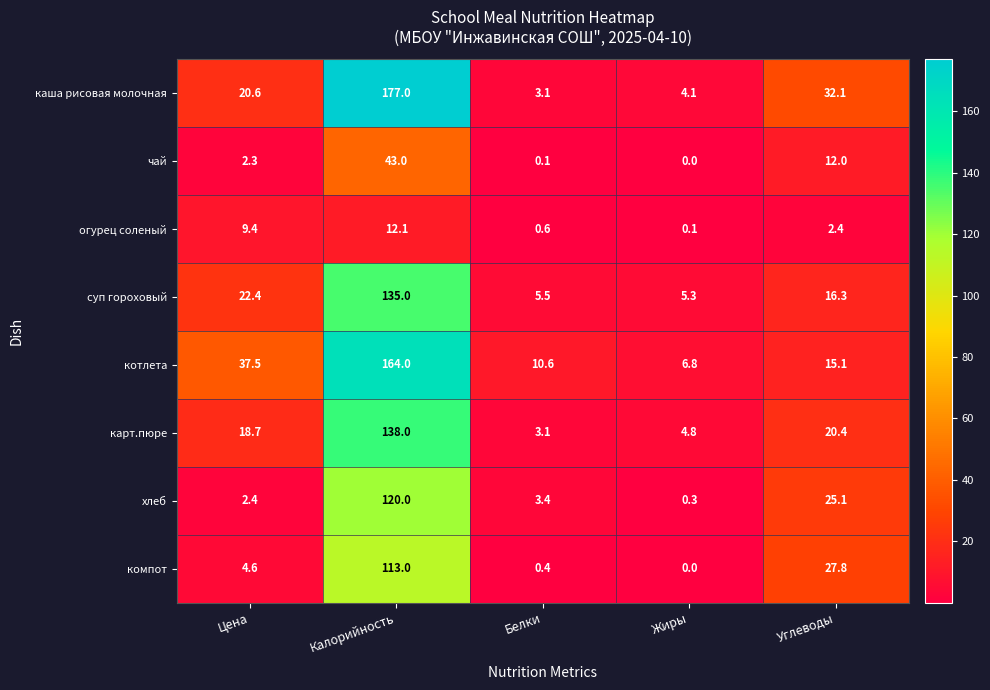

What is the difference between the highest and lowest values at Белки?

10.5